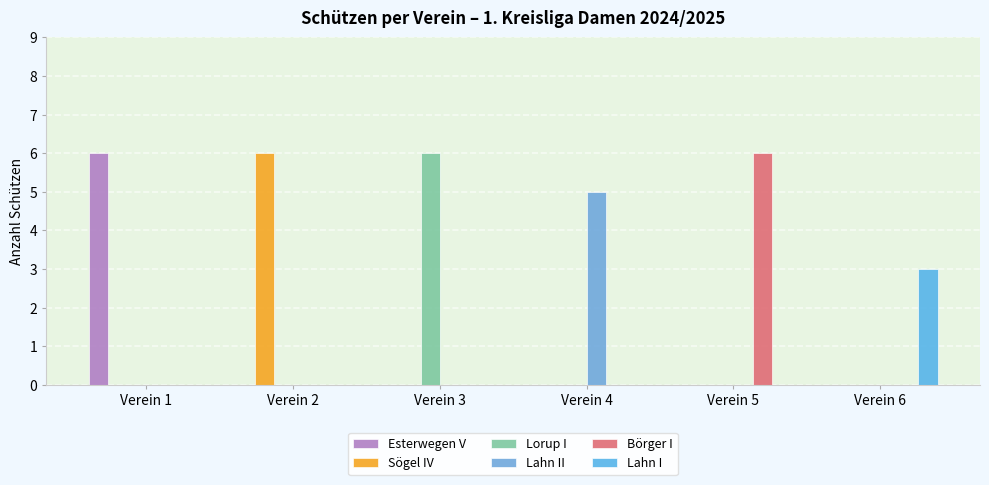

How many groups of bars are there?

6